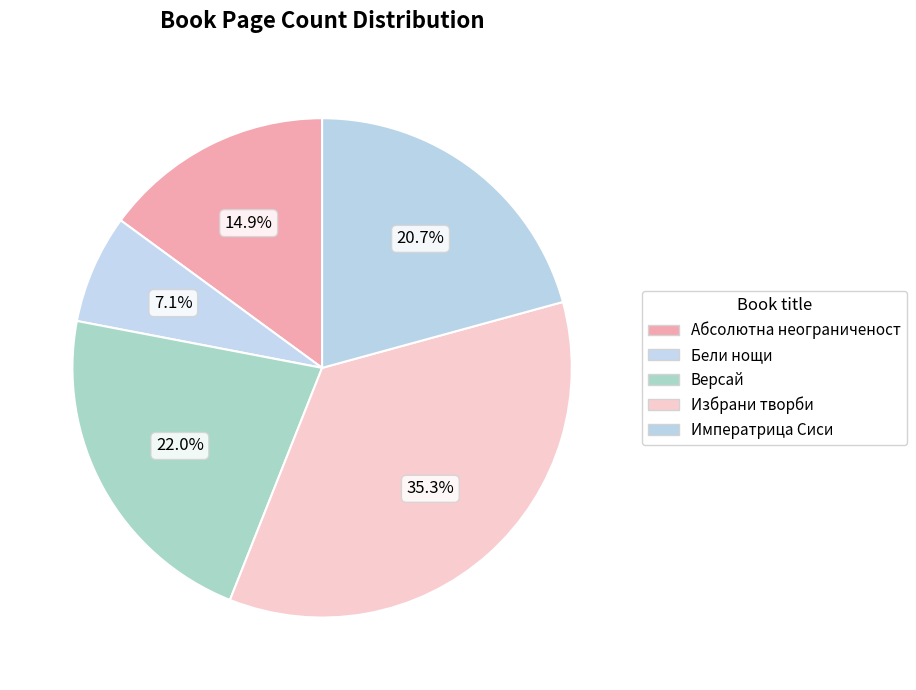

To the nearest percent, what is the difference between the Бели нощи and Избрани творби slice percentages?

28%